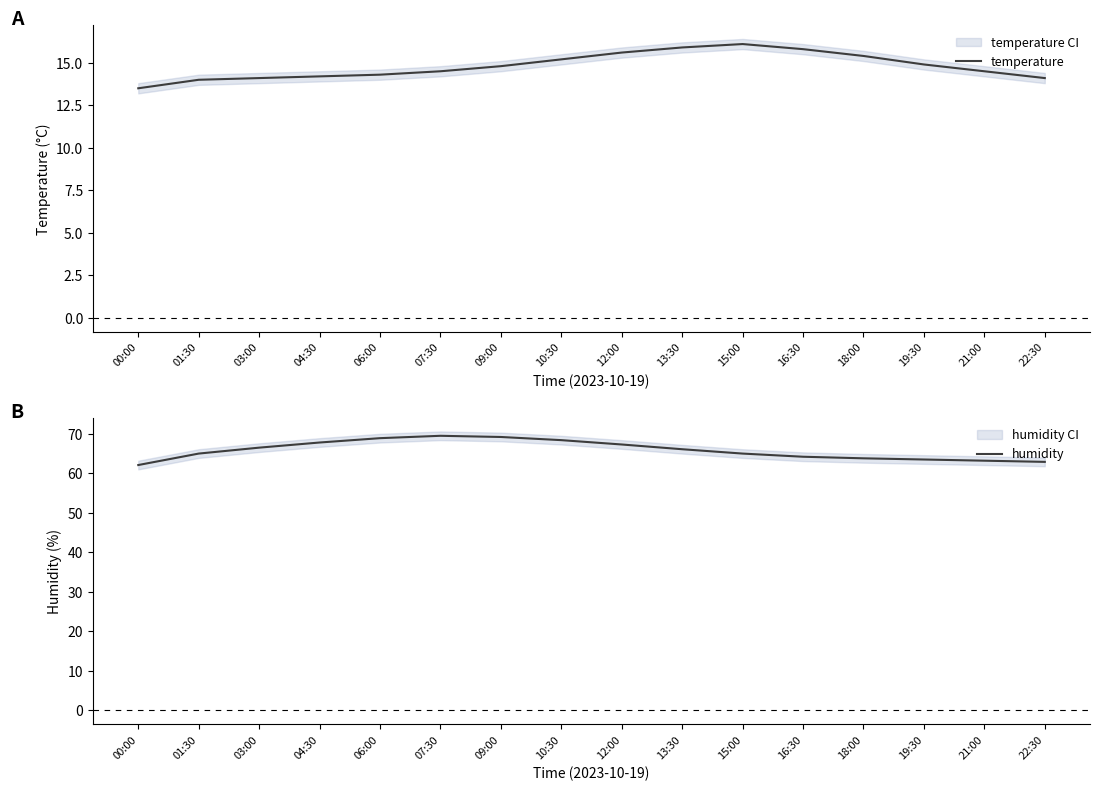

At which category does the chart reach its peak across all series?

07:30